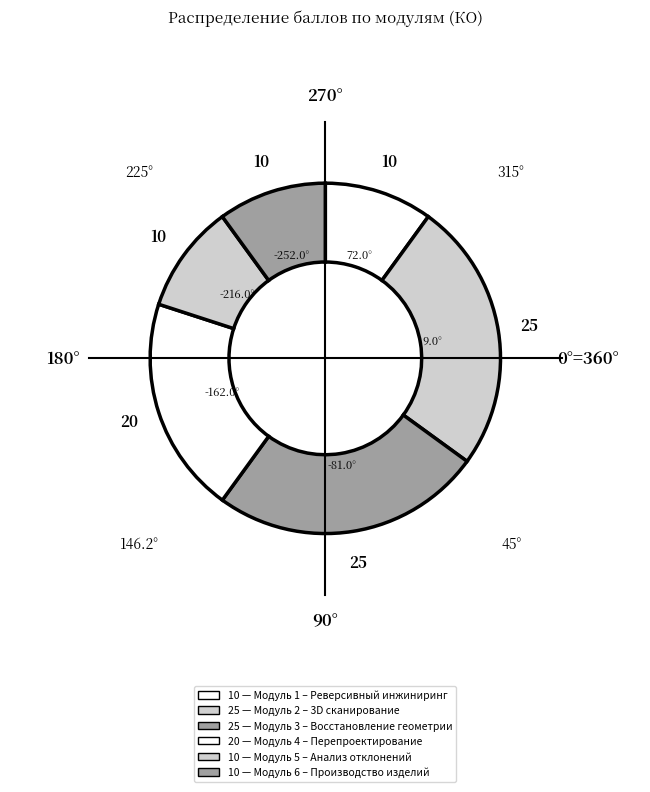

Count the number of slices in the pie.

6